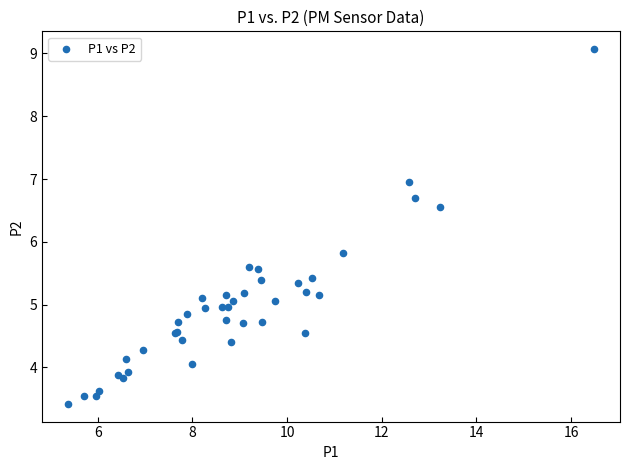

What Y value in the scatter plot is closest to 6?

5.8